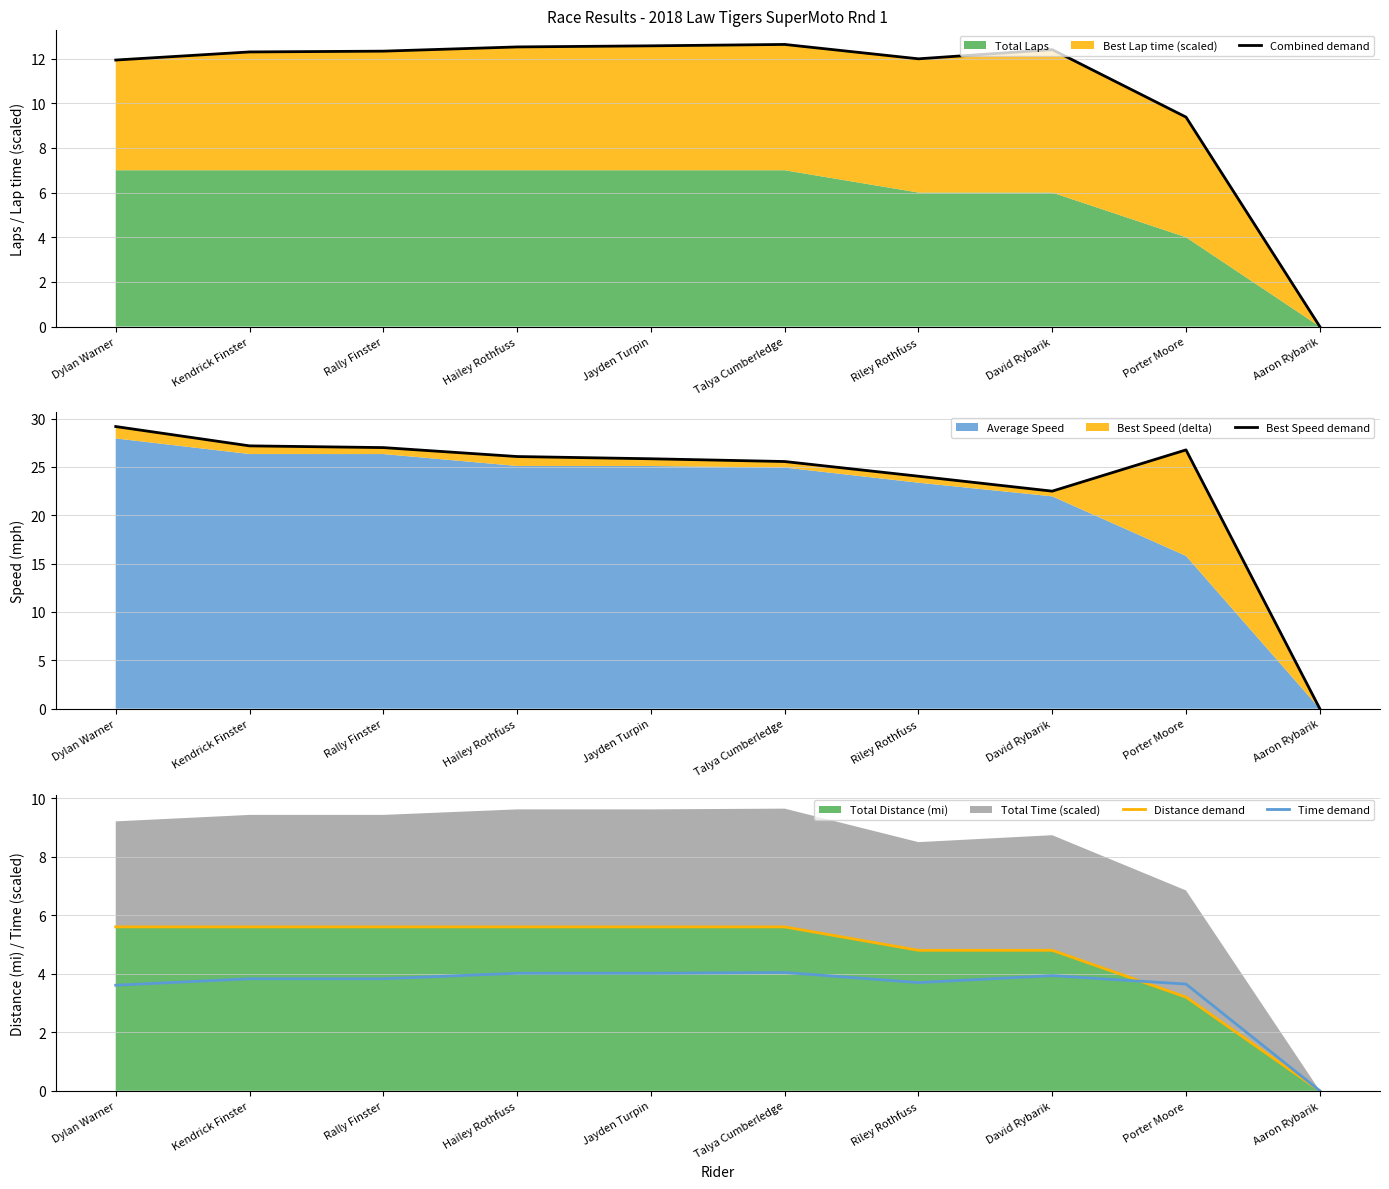

Is it true that Best Speed demand equals 27.2 at Kendrick Finster?

True